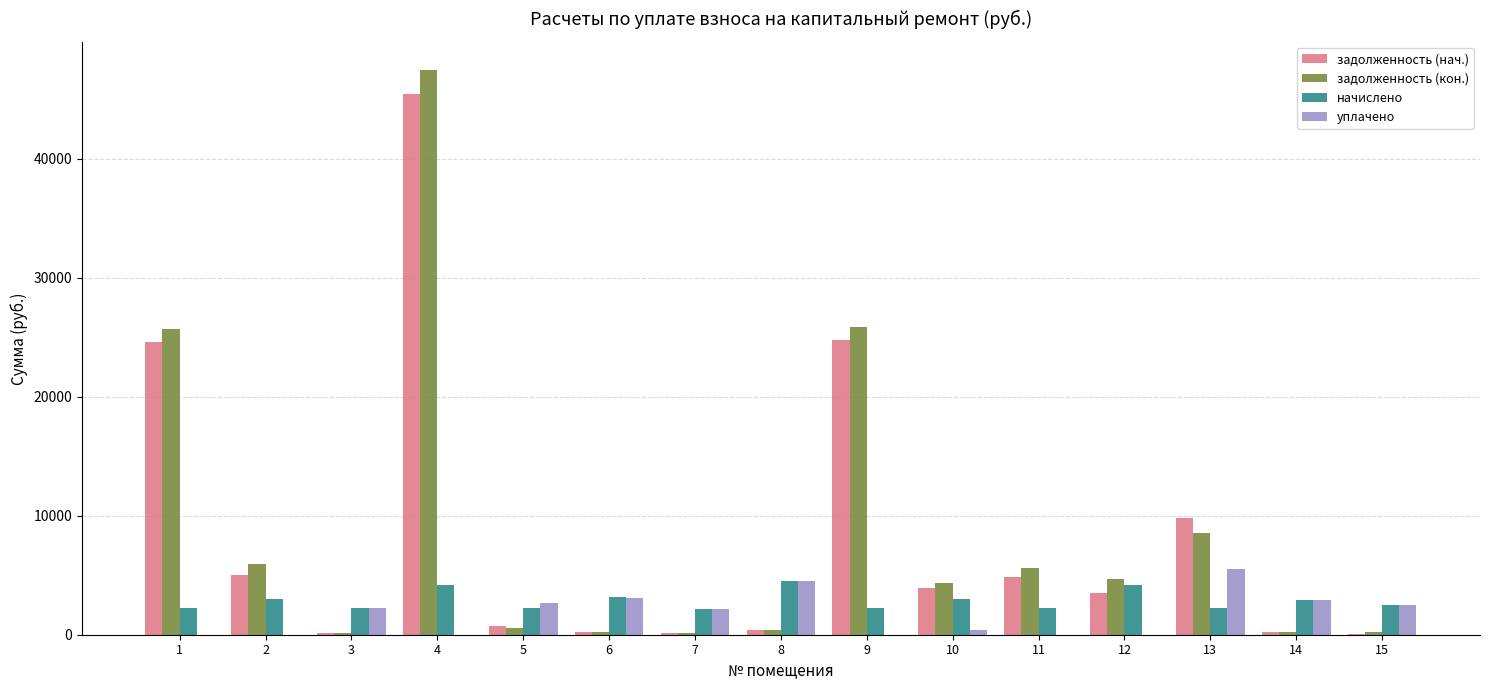

What is the total value across all series at 8?

9767.9